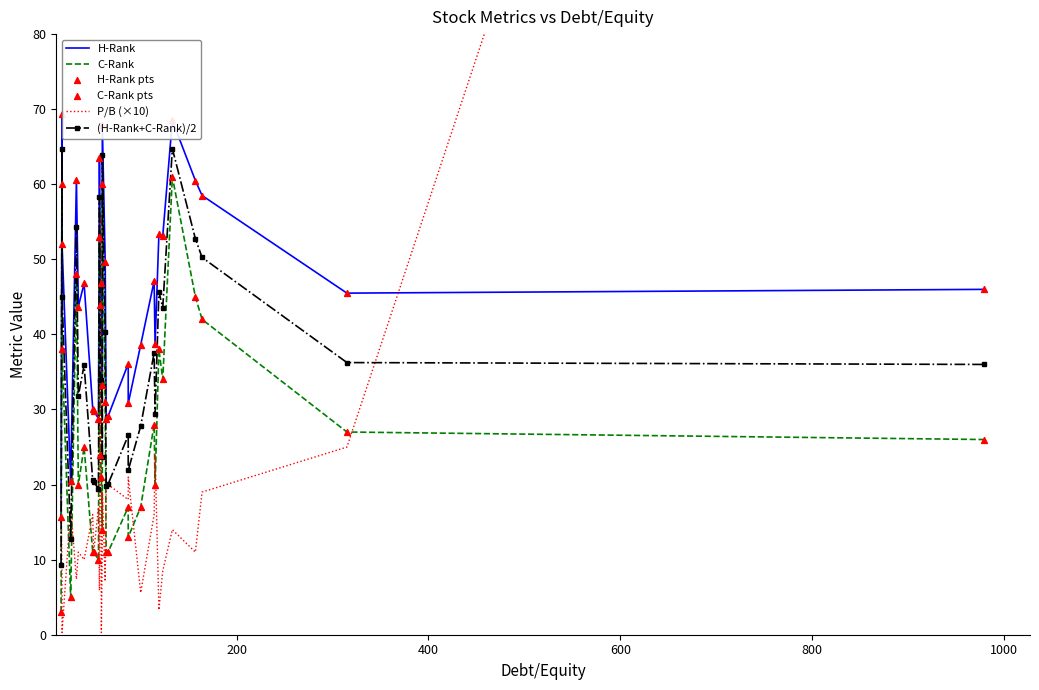

Which series has the largest total across all categories?

H-Rank